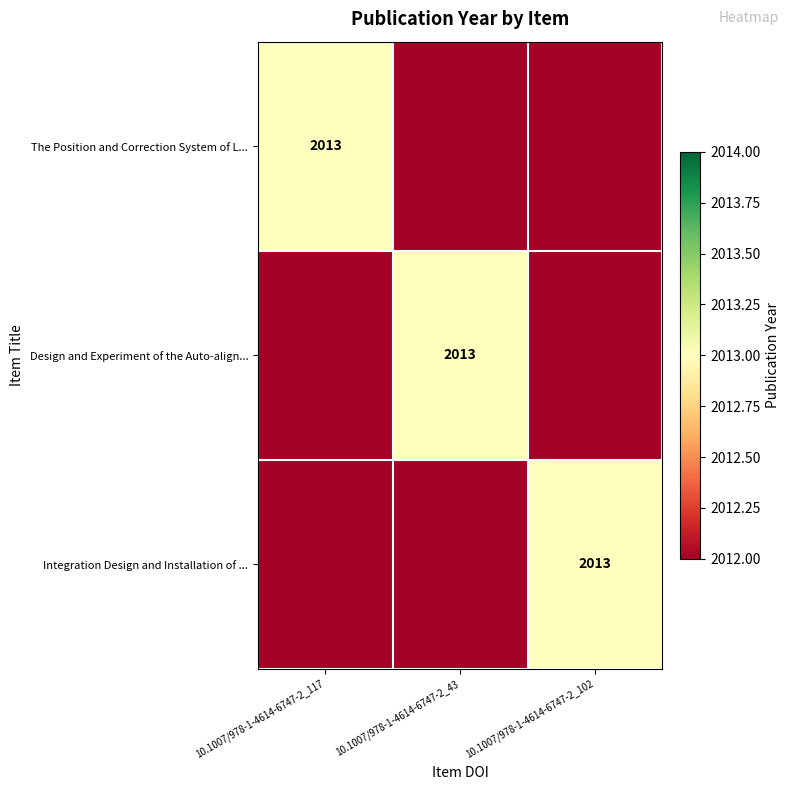

The value of The Position and Correction System of L... at 10.1007/978-1-4614-6747-2_117 is 2013. True or false?

True